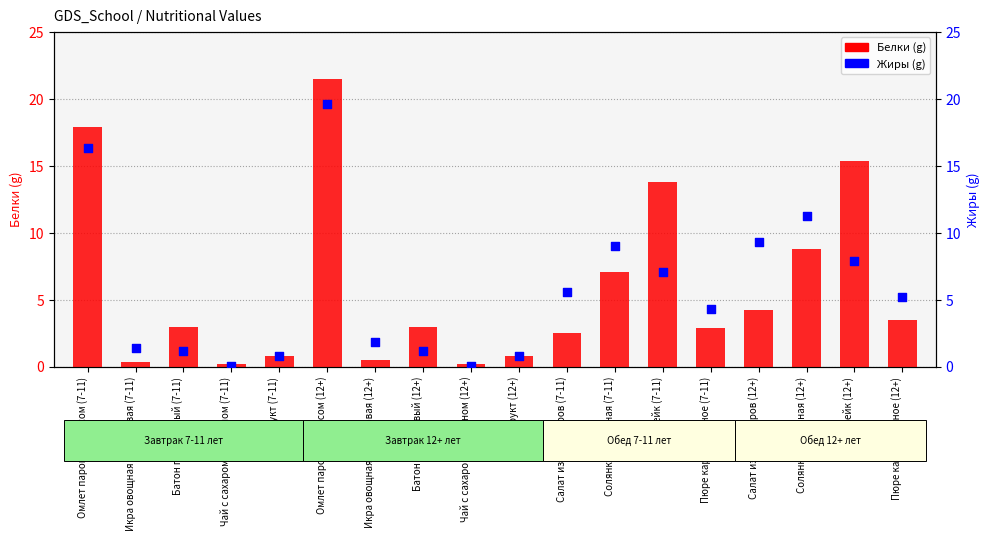

Which series reaches the minimum Y coordinate?

Жиры